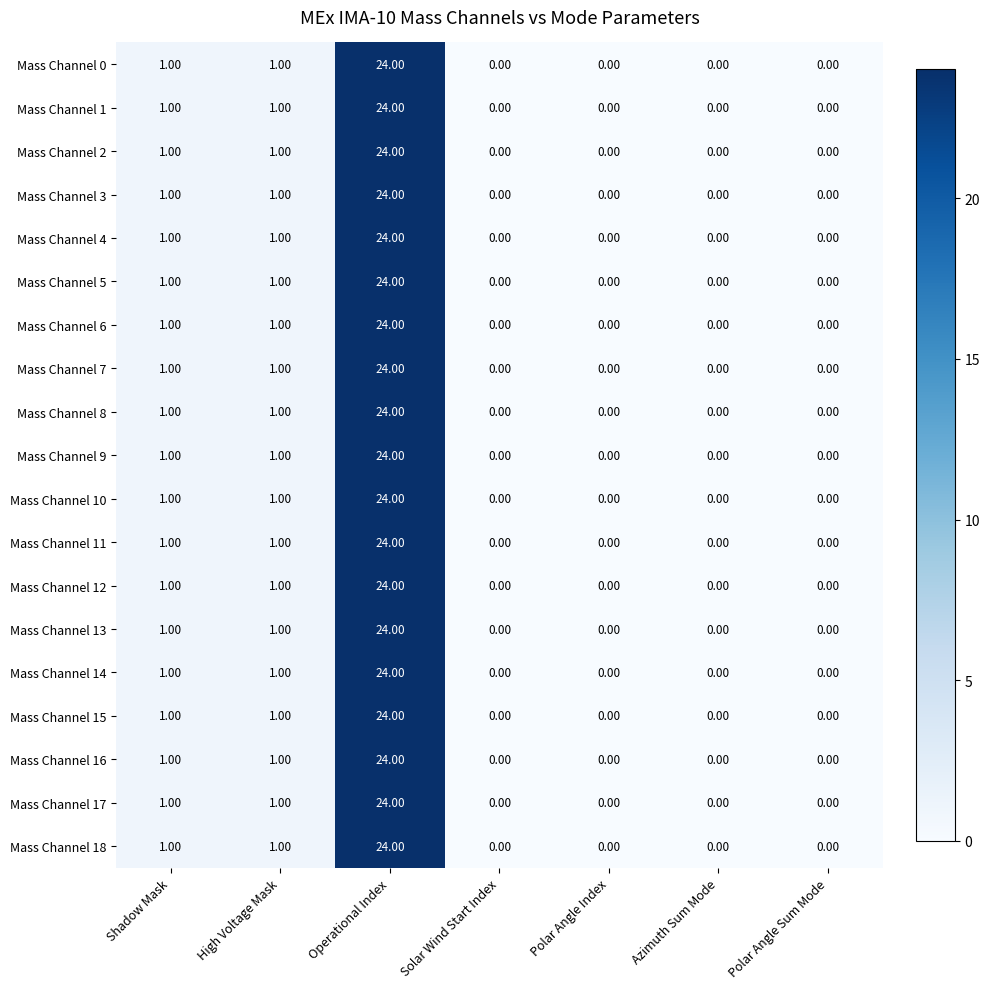

What is the average value of the Mass Channel 7 series?

4